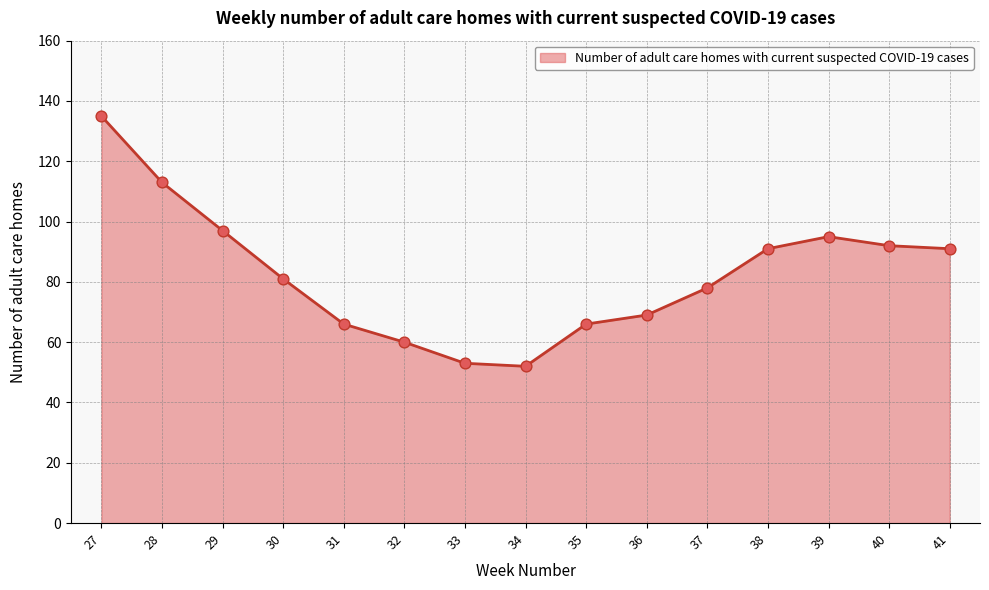

What is the ratio of the value at 37 to the value at 35?

1.2